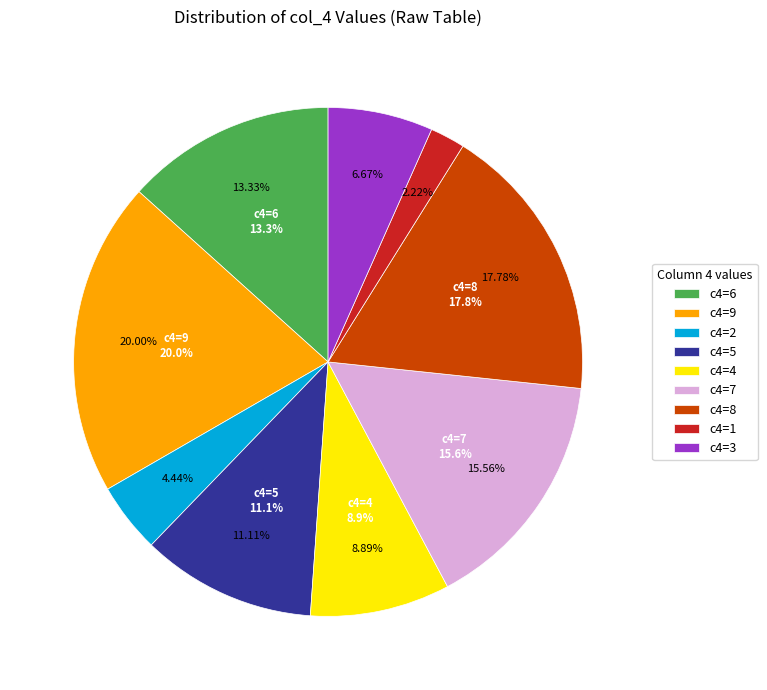

Which has a higher value, 8 or 6?

8